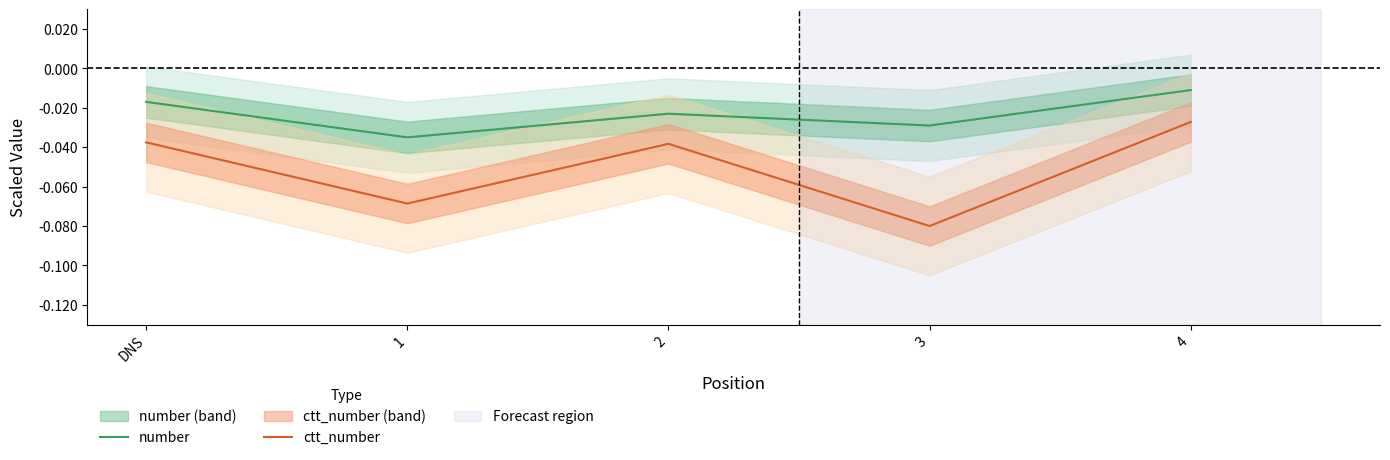

In ctt_number, how many points are higher than both neighbors (excluding endpoints)?

1